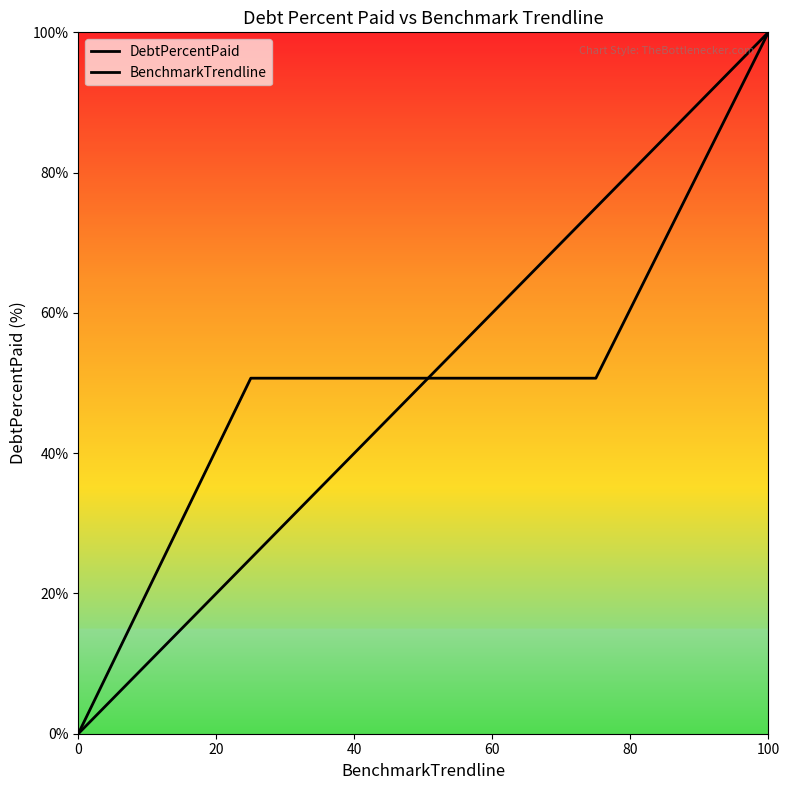

How many lines are shown in the chart?

2